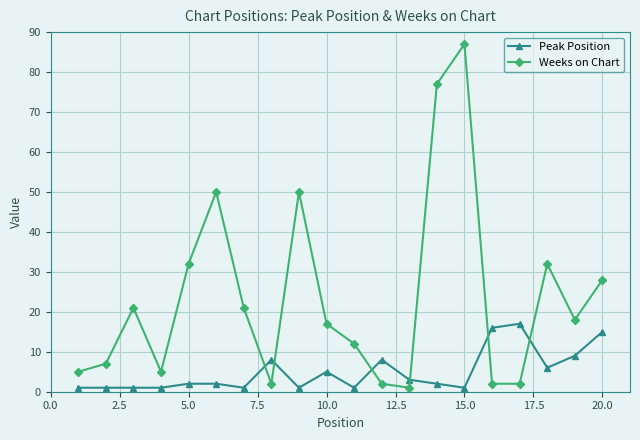

What is the difference between the maximum and minimum values in the Peak Position series?

16